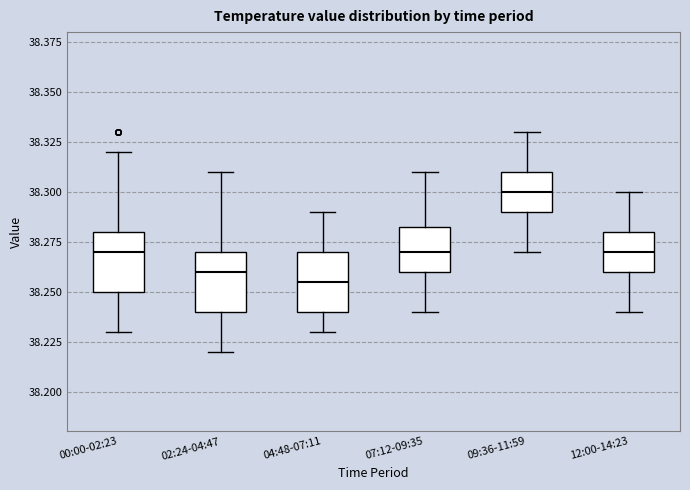

Which box has the lowest median line?

04:48-07:11